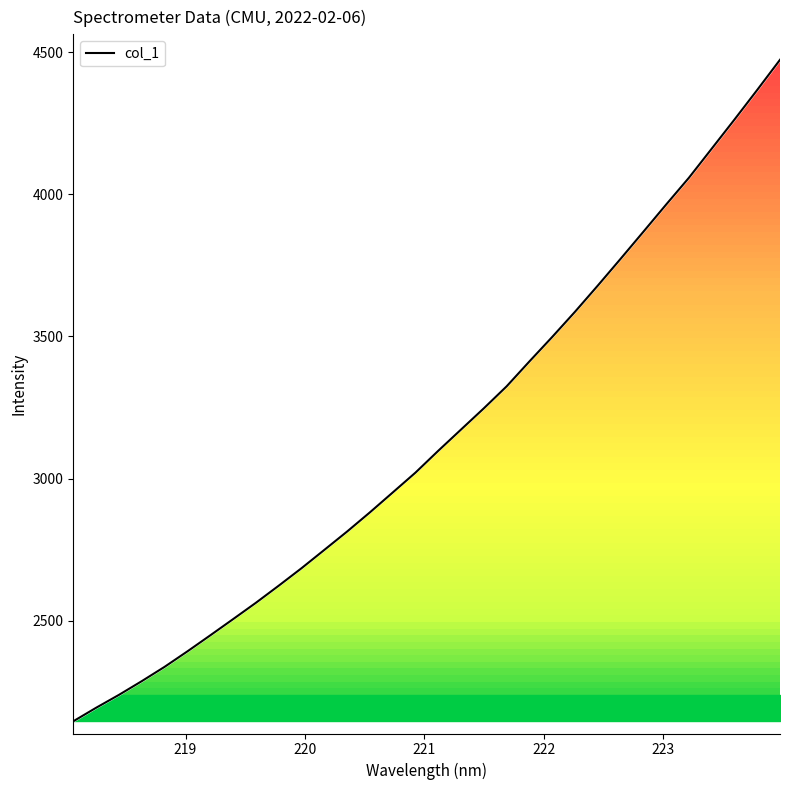

How many values are below 3098?

16